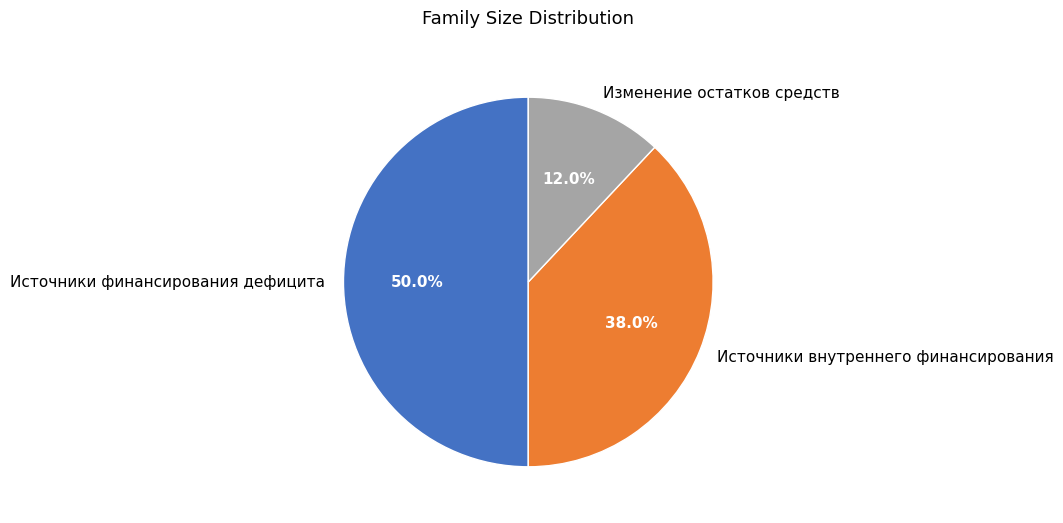

What is the largest slice in the pie chart?

Источники финансирования дефицита